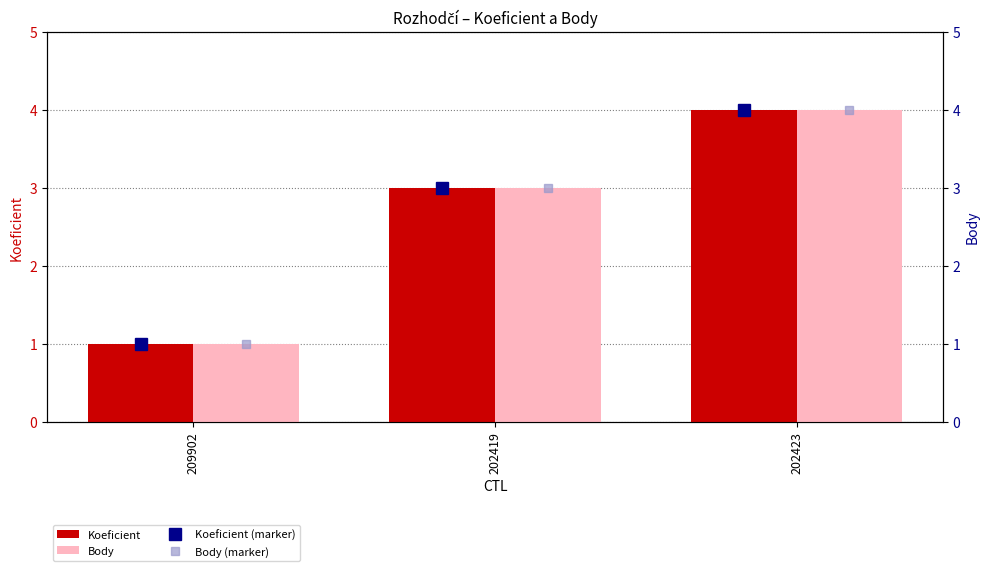

The value of Koeficient at 202419 is 3. True or false?

True